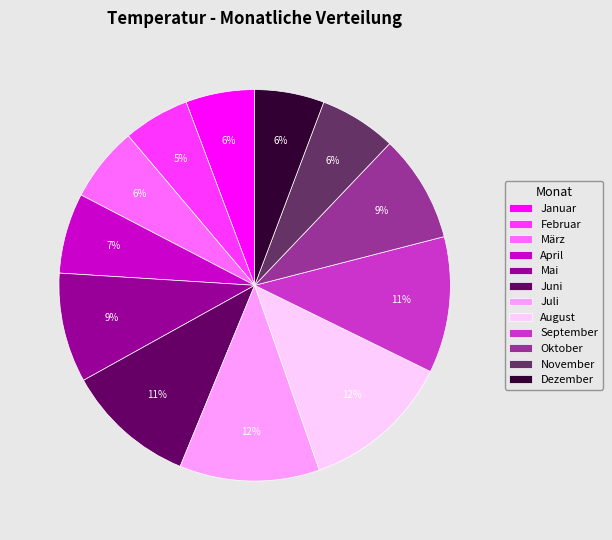

Is the sum of Juli and September greater than half?

No